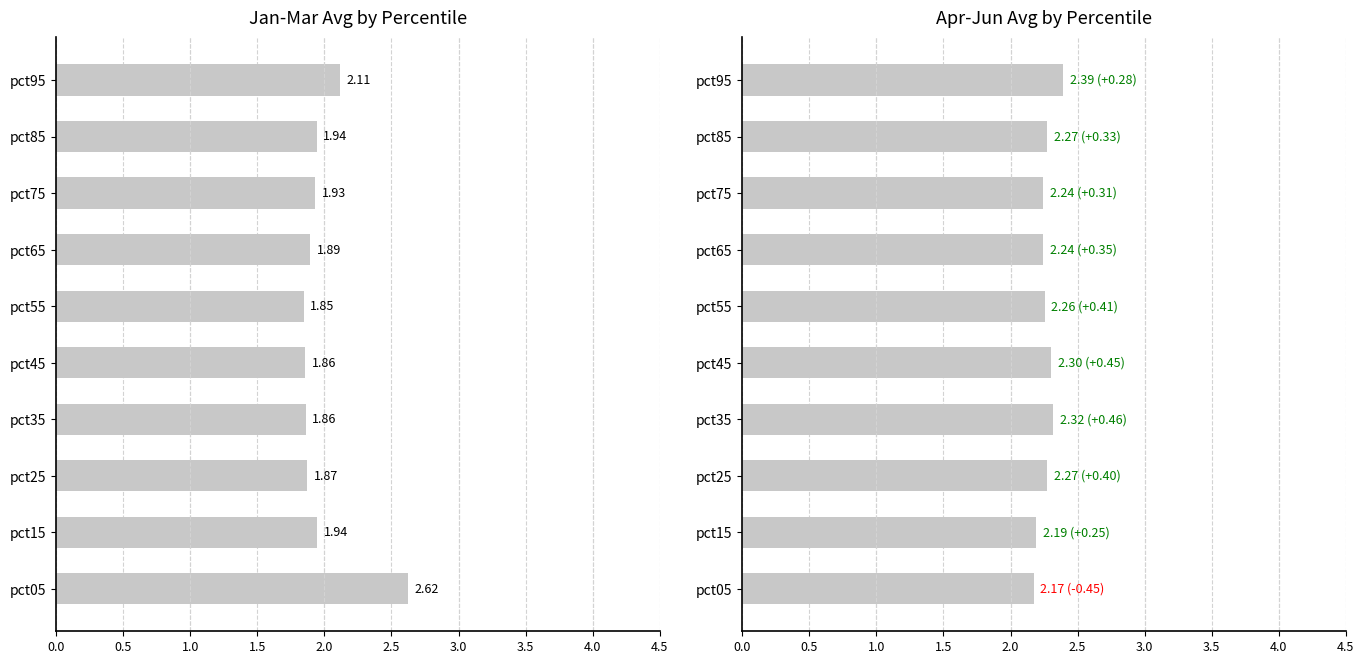

At how many categories does at least one series exceed 2?

10